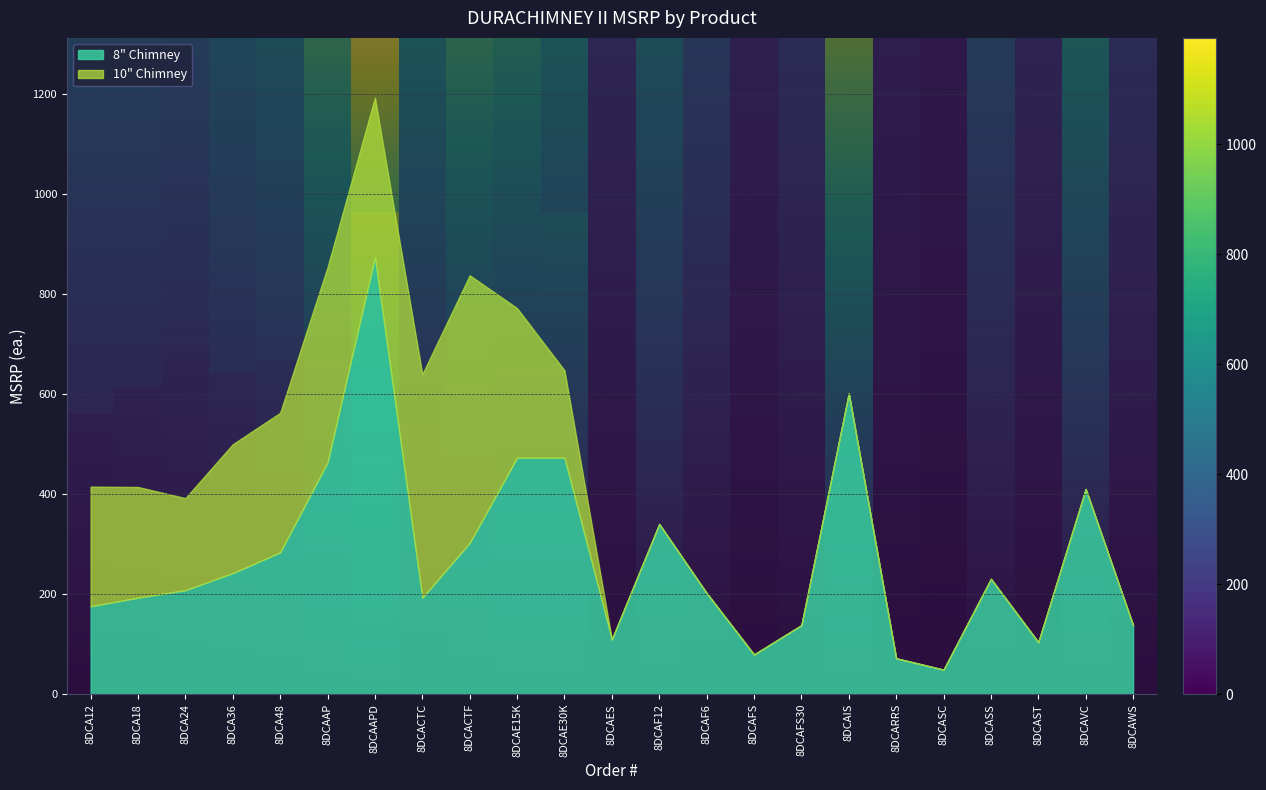

At which category is the sum across all series the highest?

8DCAAPD